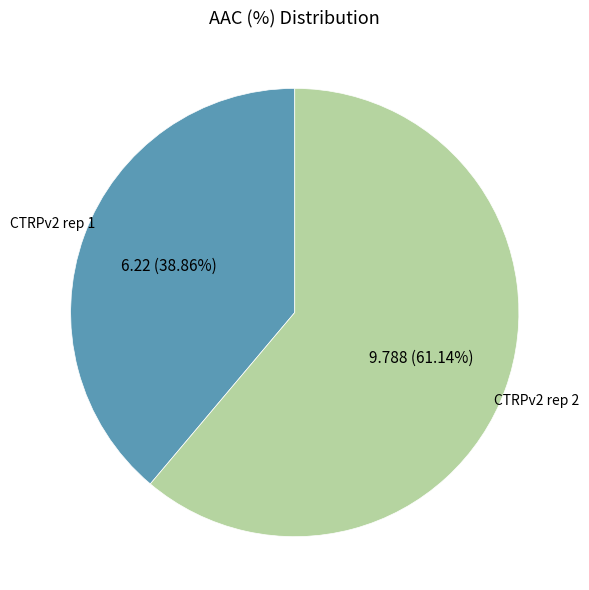

What is the largest slice in the pie chart?

CTRPv2 rep 2